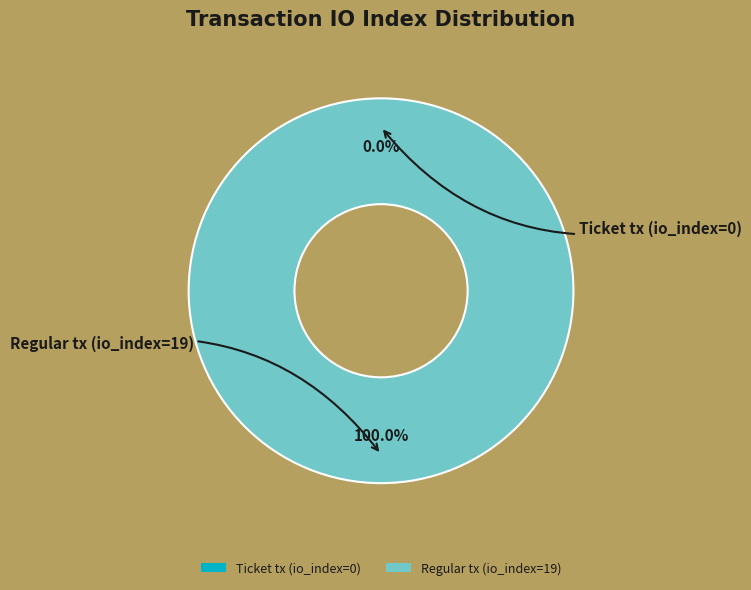

Which category has the biggest portion of the pie?

Regular tx (io_index=19)